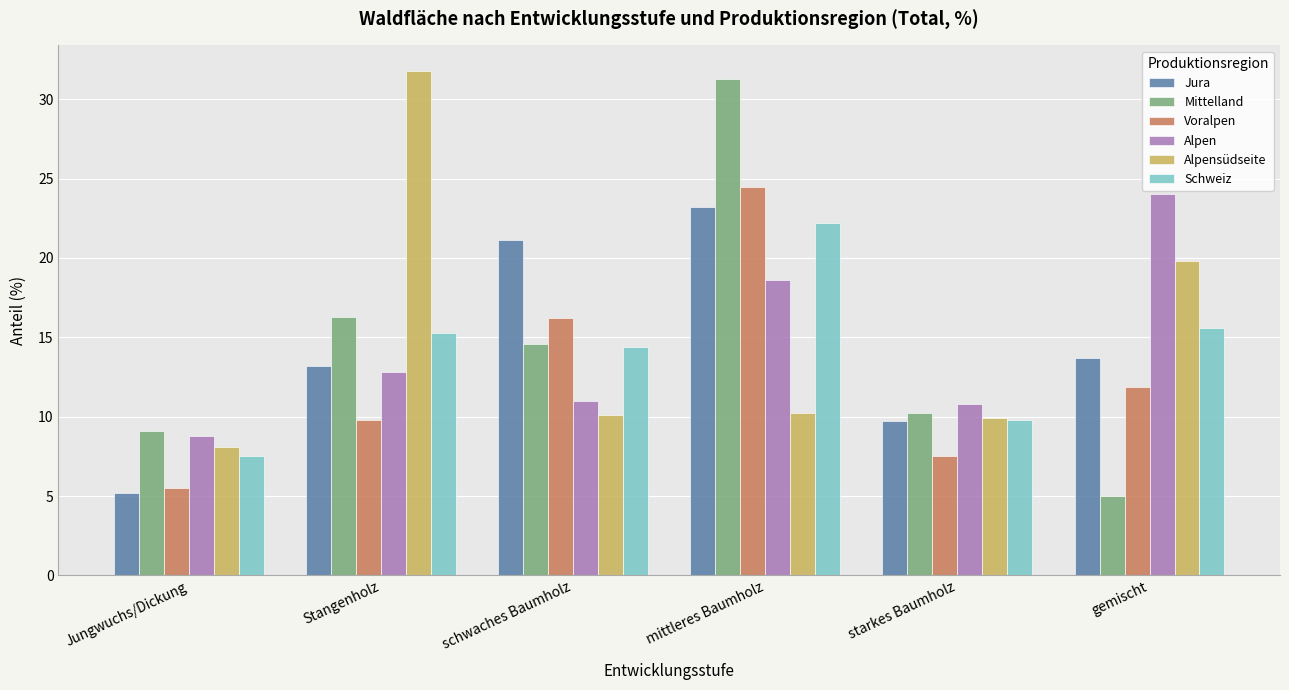

At which category is the sum across all series the highest?

mittleres Baumholz